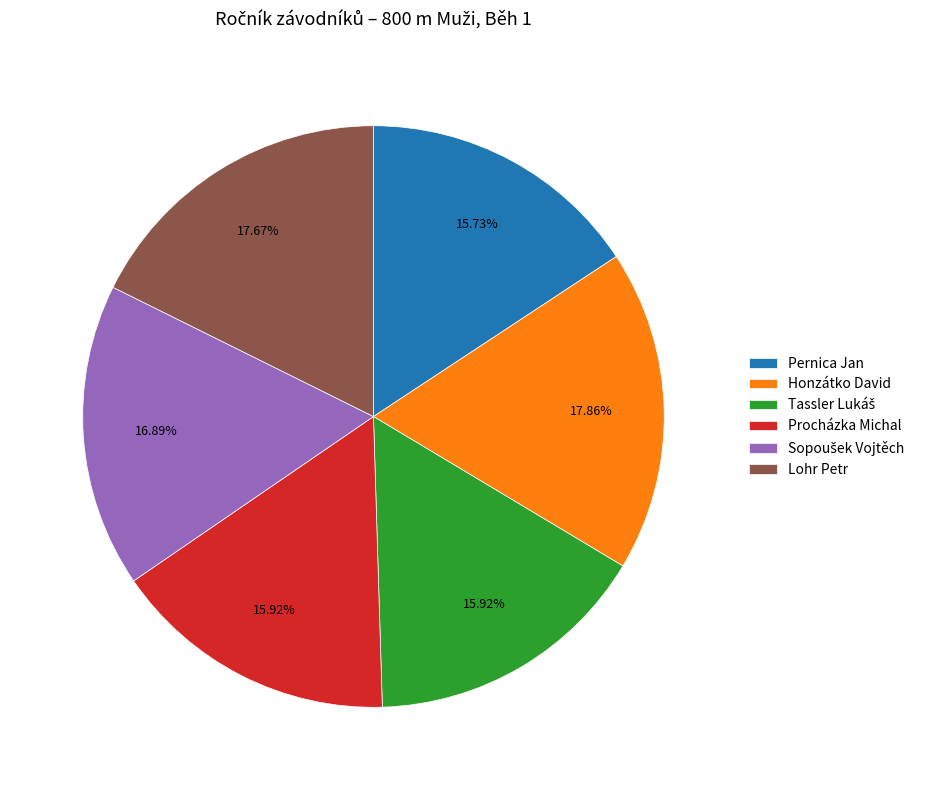

Which has a higher value, Pernica Jan or Lohr Petr?

Lohr Petr